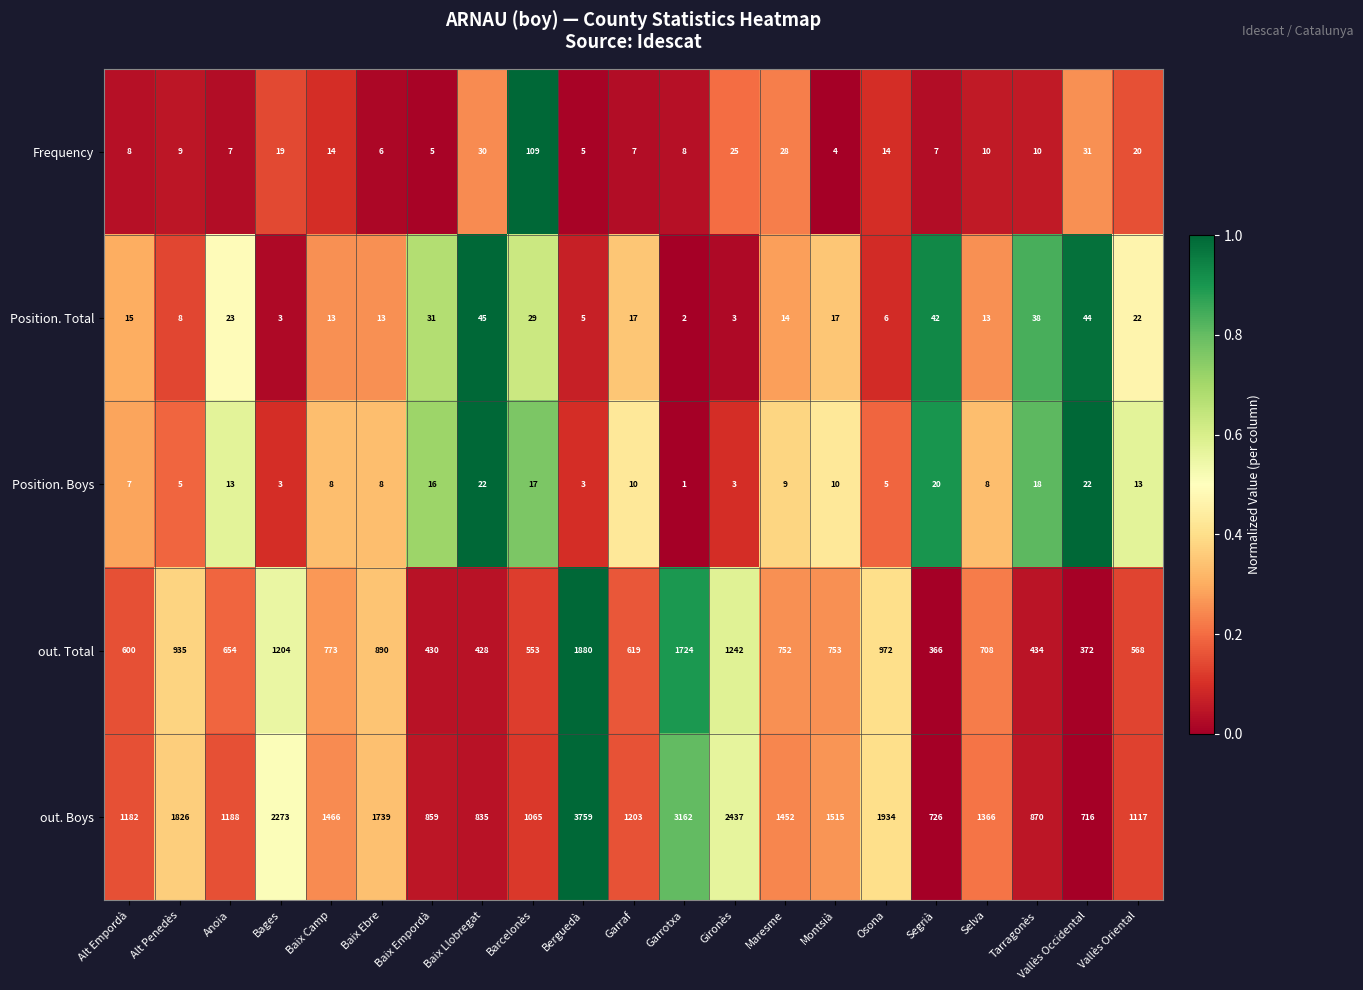

At Osona, list the series in order from largest to smallest.

out. Boys, out. Total, Frequency, Position. Total, Position. Boys